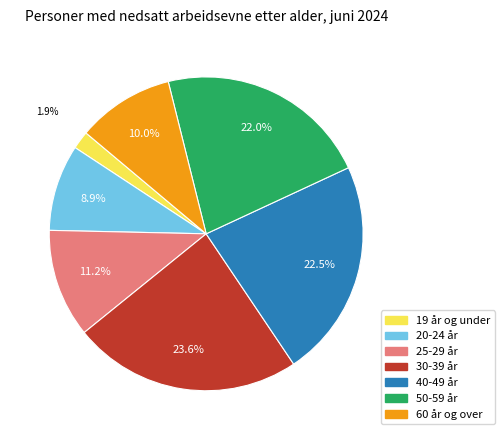

Which has a higher value, 20-24 år or 19 år og under?

20-24 år